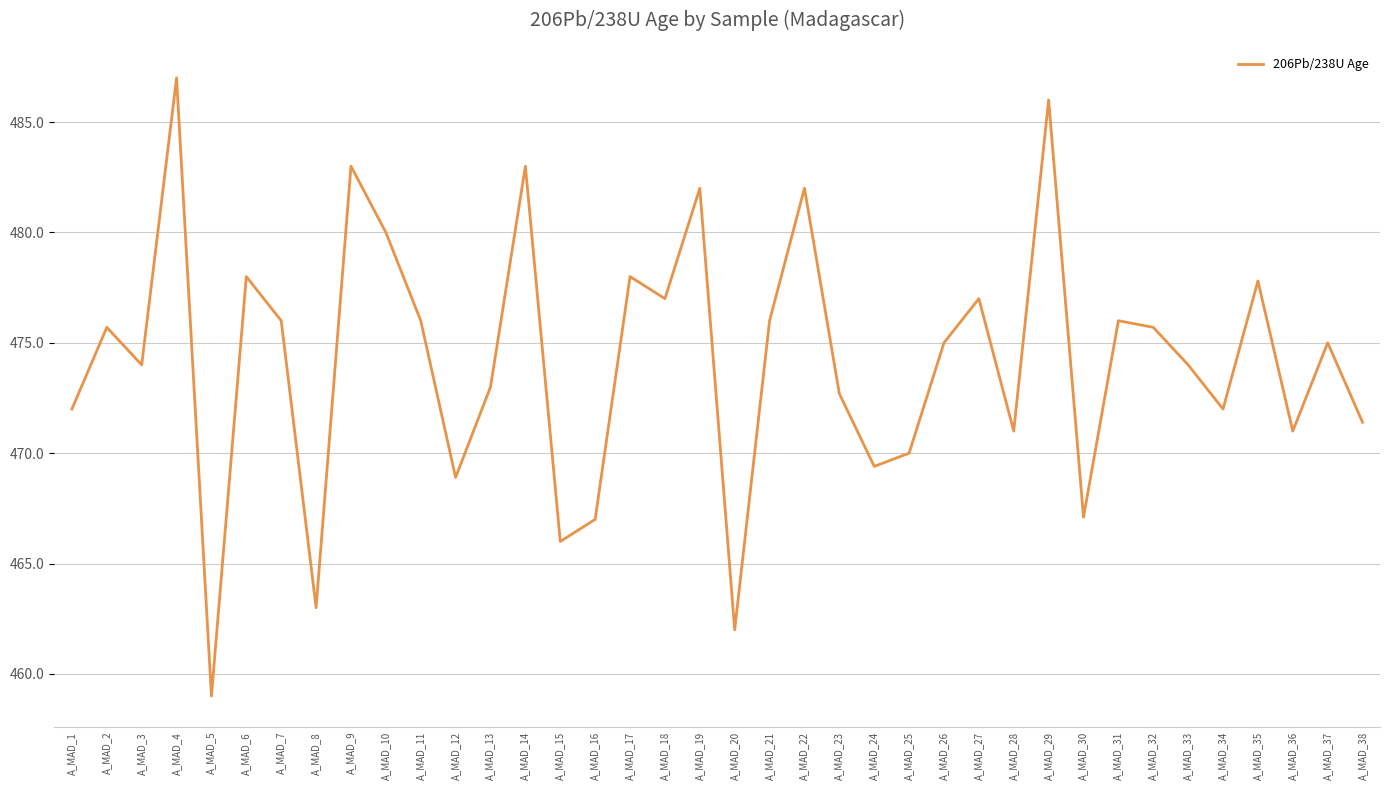

Approximately how many times larger is the value at A_MAD_14 compared to A_MAD_11?

1.0